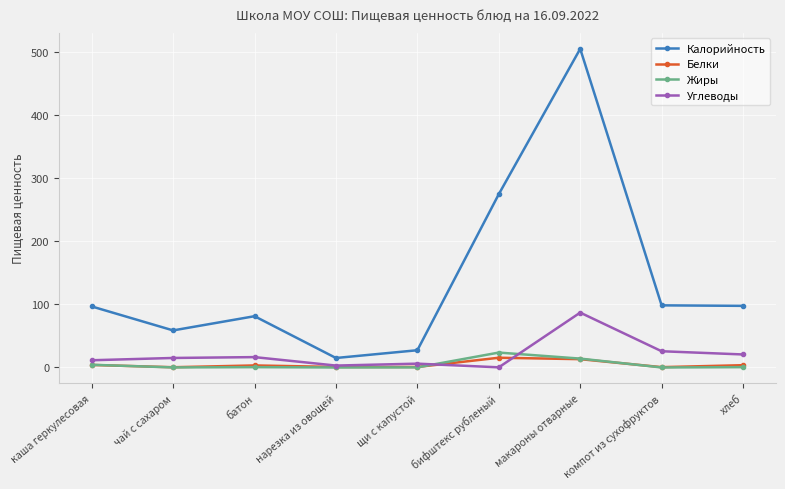

What are all the series names shown in the legend?

Калорийность, Белки, Жиры, Углеводы